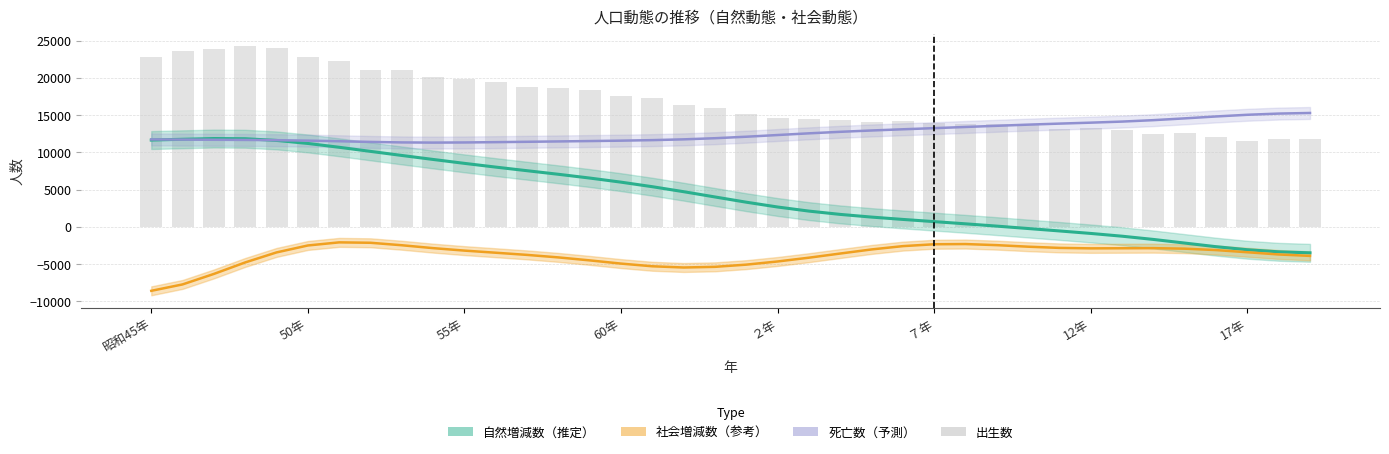

What is the sum of all 出生数 values?

642303.0